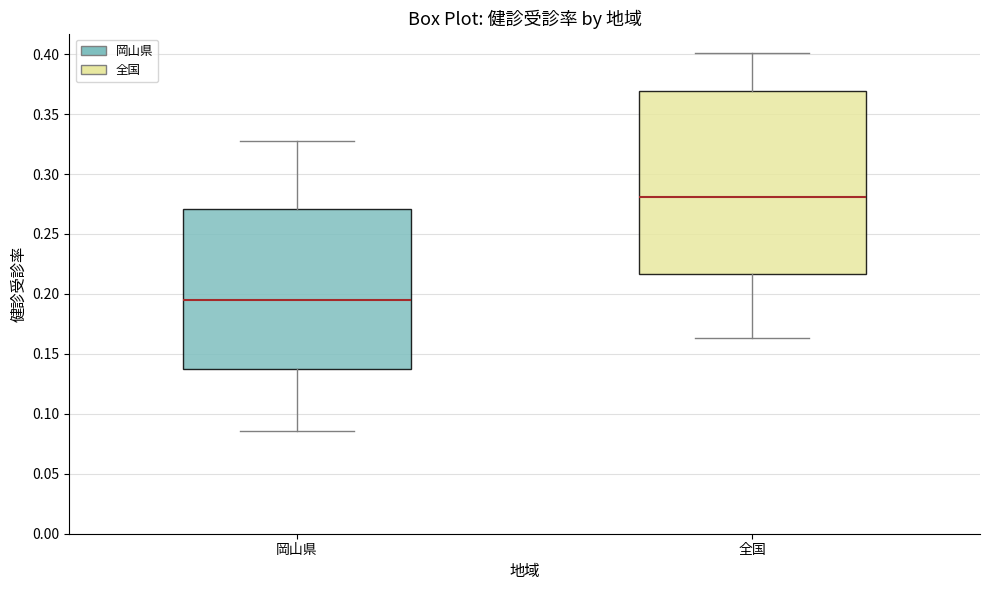

Reading left to right, transcribe this box plot: for each box, give where its median line is, the range the box spans, and where its two whiskers end, as read against the y-axis. The values are not printed on the chart, so give them approximately, as read against the axis.

岡山県: median 0.195, box 0.135 to 0.270, whiskers 0.085 to 0.325
全国: median 0.280, box 0.215 to 0.370, whiskers 0.165 to 0.400